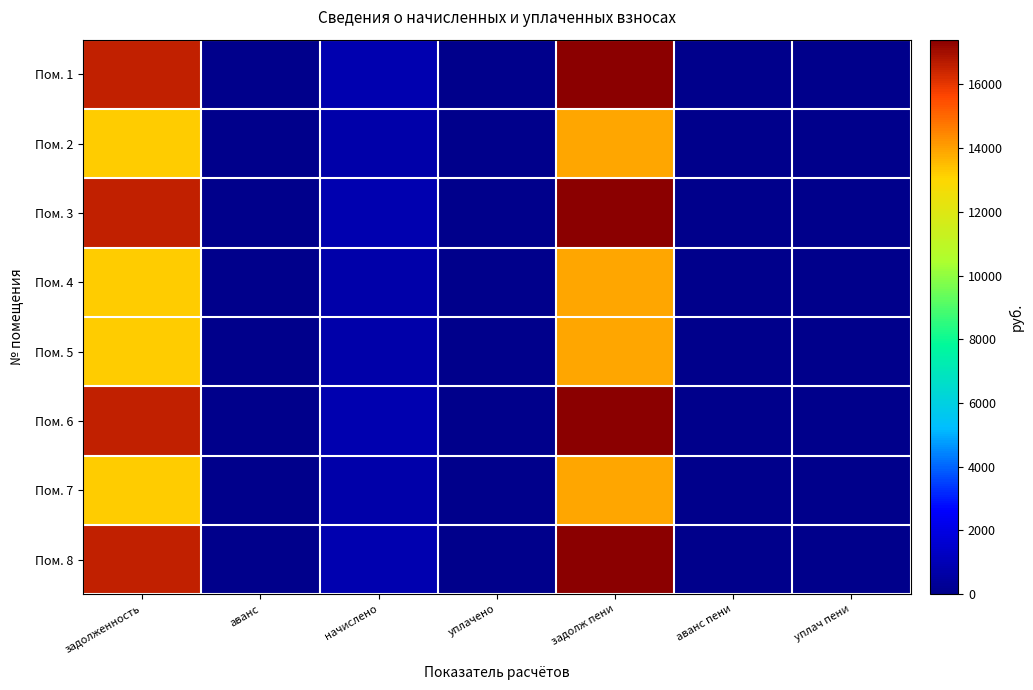

Reading right to left, transcribe all the data shown in this chart.

Пом. 1: уплач пени=0.0	аванс пени=0.0	задолж пени=17400.1	уплачено=0.0	начислено=865.8	аванс=0.0	задолженность=16534.3
Пом. 2: уплач пени=0.0	аванс пени=0.0	задолж пени=13879.1	уплачено=0.0	начислено=690.6	аванс=0.0	задолженность=13188.5
Пом. 3: уплач пени=0.0	аванс пени=0.0	задолж пени=17400.1	уплачено=0.0	начислено=865.8	аванс=0.0	задолженность=16534.3
Пом. 4: уплач пени=0.0	аванс пени=0.0	задолж пени=13879.1	уплачено=0.0	начислено=690.6	аванс=0.0	задолженность=13188.5
Пом. 5: уплач пени=0.0	аванс пени=0.0	задолж пени=13879.1	уплачено=0.0	начислено=690.6	аванс=0.0	задолженность=13188.5
Пом. 6: уплач пени=0.0	аванс пени=0.0	задолж пени=17400.1	уплачено=0.0	начислено=865.8	аванс=0.0	задолженность=16534.3
Пом. 7: уплач пени=0.0	аванс пени=0.0	задолж пени=13879.1	уплачено=0.0	начислено=690.6	аванс=0.0	задолженность=13188.5
Пом. 8: уплач пени=0.0	аванс пени=0.0	задолж пени=17400.1	уплачено=0.0	начислено=865.8	аванс=0.0	задолженность=16534.3